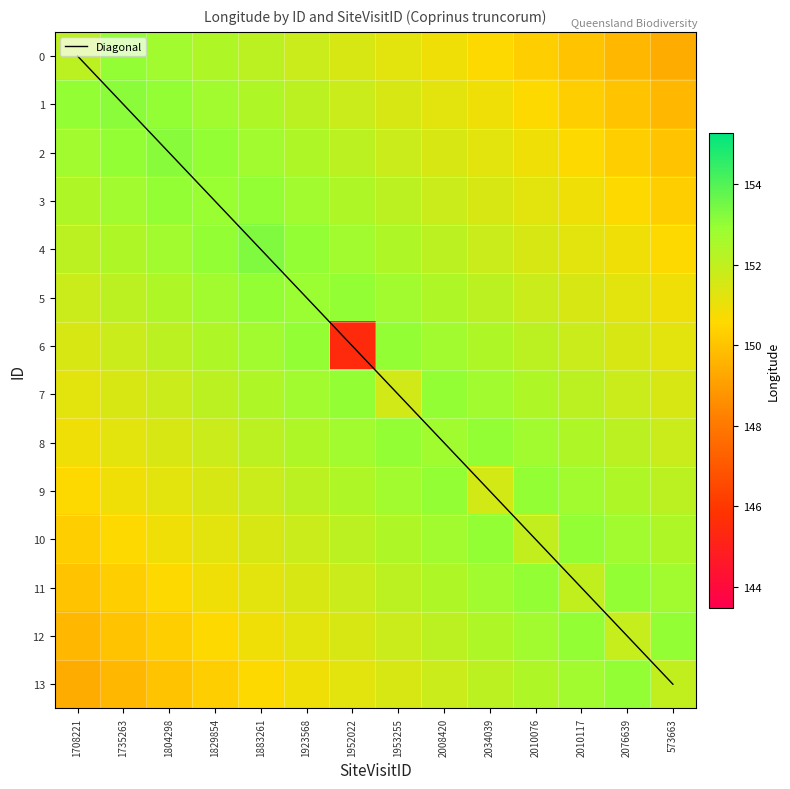

Between 2010076 and 2076639, which is larger?

2076639